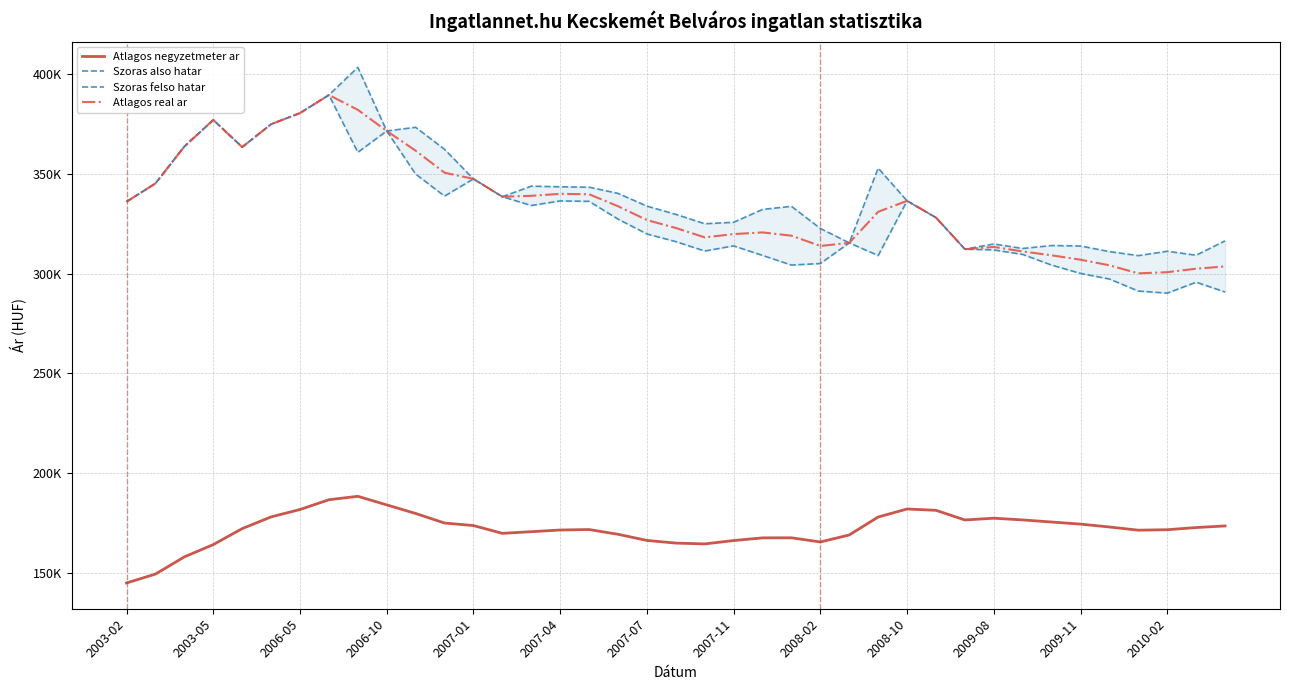

True or false: Atlagos negyzetmeter ar and Atlagos real ar intersect in this chart.

False